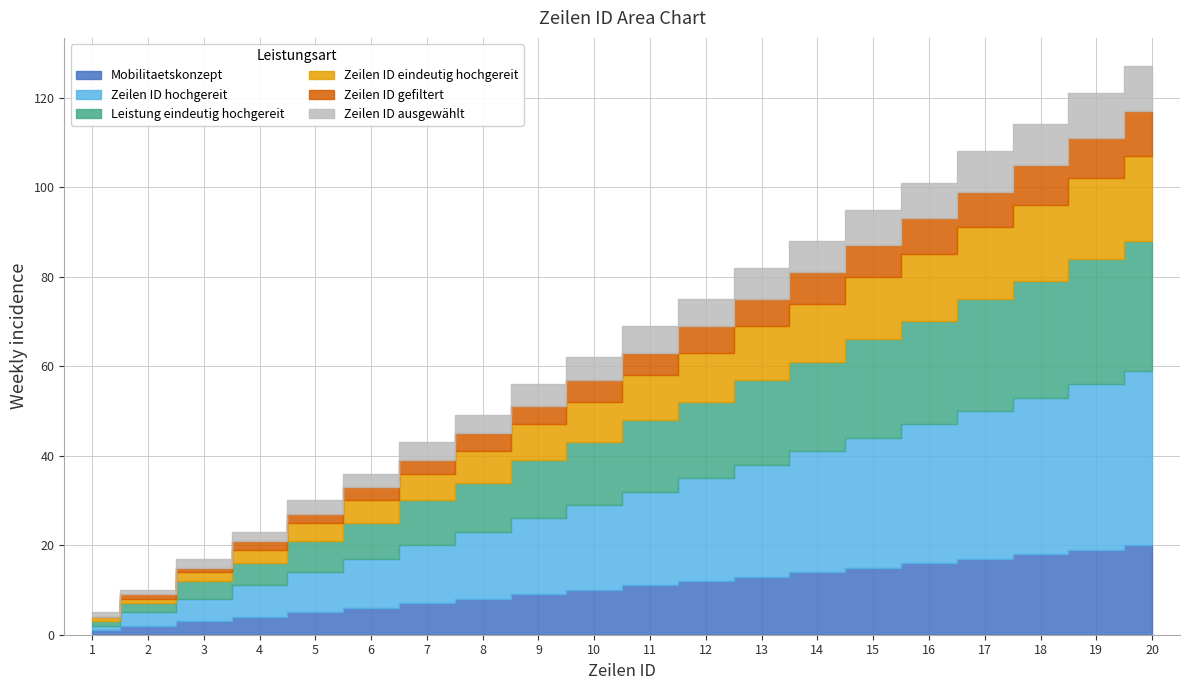

True or false: Zeilen ID ausgewählt has a value of 9 at 12.

False